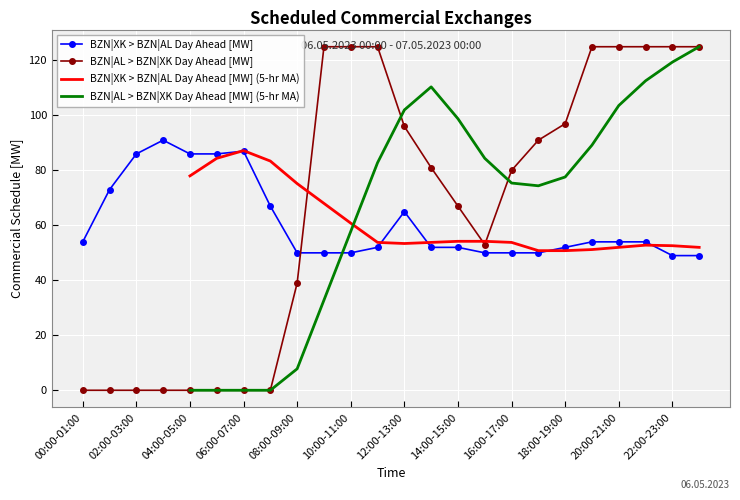

At which category does BZN|AL > BZN|XK Day Ahead [MW] reach its first local valley?

15:00-16:00